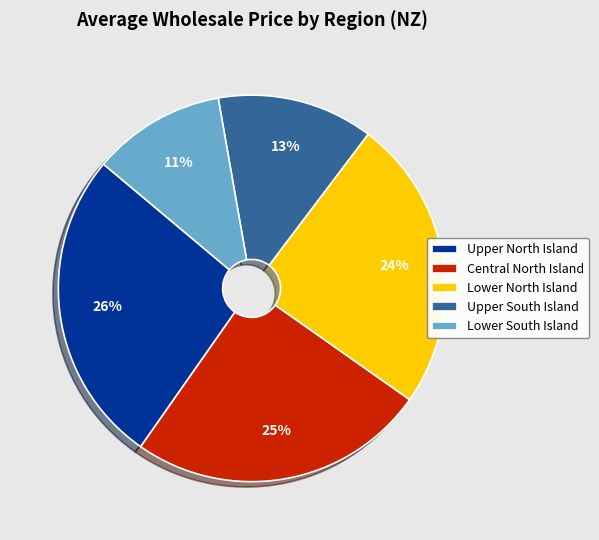

Does any single category account for the majority?

No